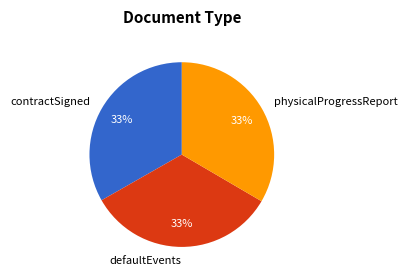

To the nearest percent, what percentage of the pie is physicalProgressReport?

33%